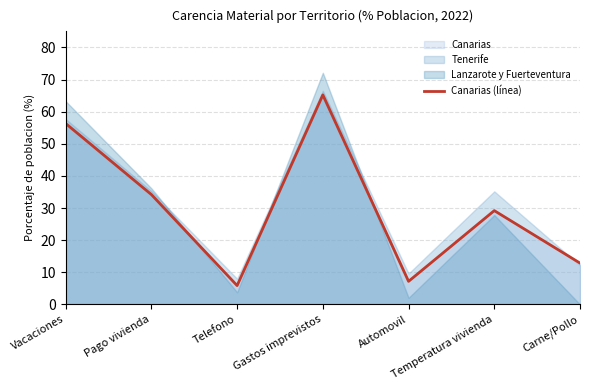

What is the sum of the values at Carne/Pollo and Temperatura vivienda?

42.0